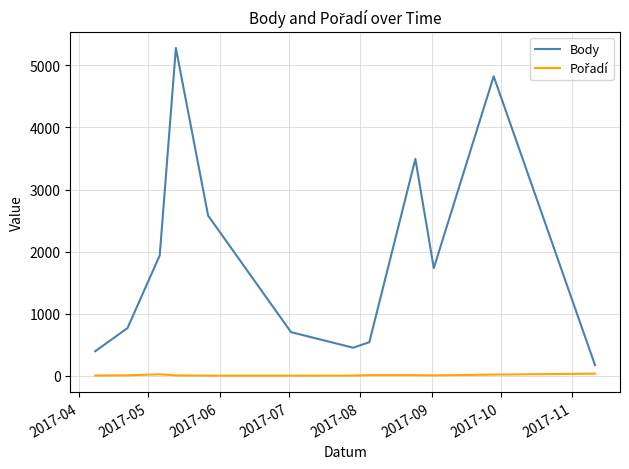

What is the maximum value for Body?

5279